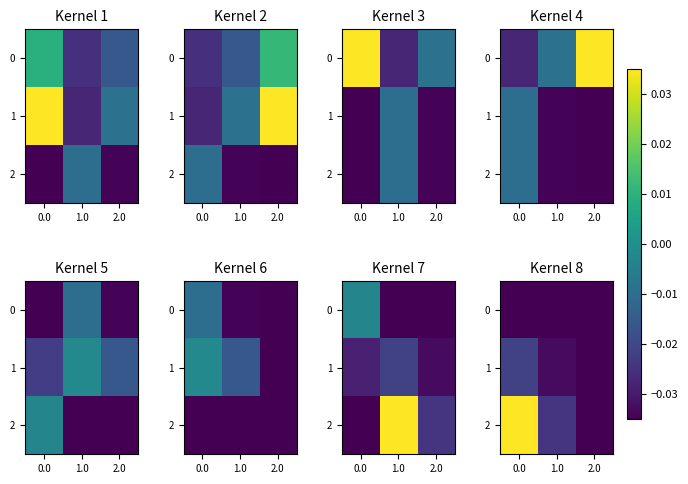

How many data points in 2 are less than 0?

2